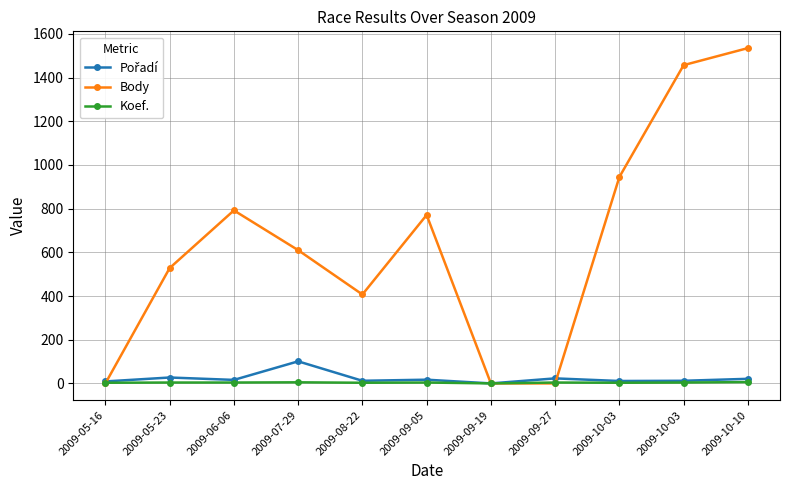

What is the highest value of the Pořadí series?

101